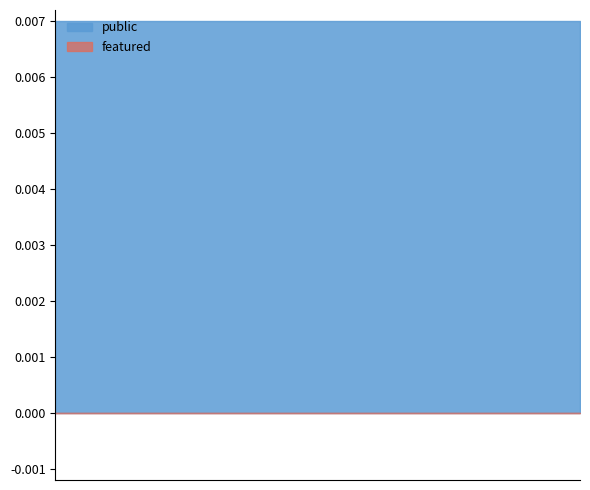

What is the label of the 2nd point from the right?

6222